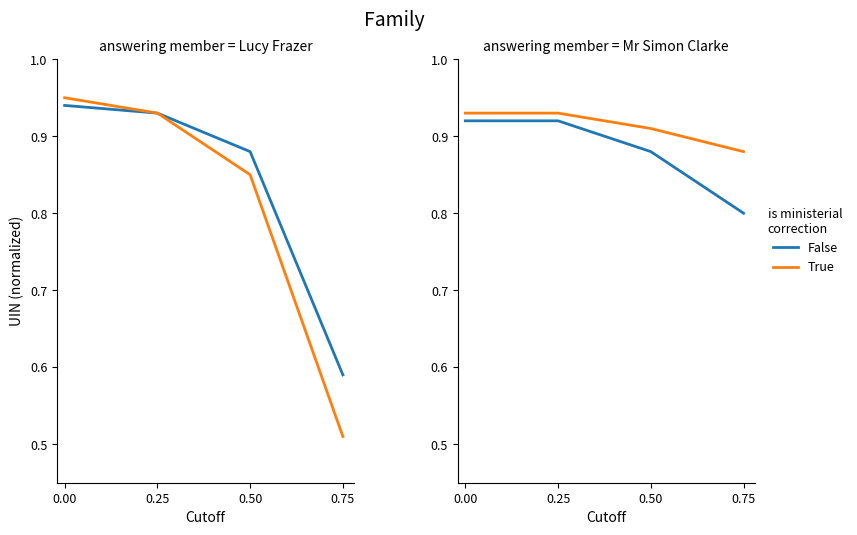

True or false: False has more than 1 points higher than both neighbors.

False